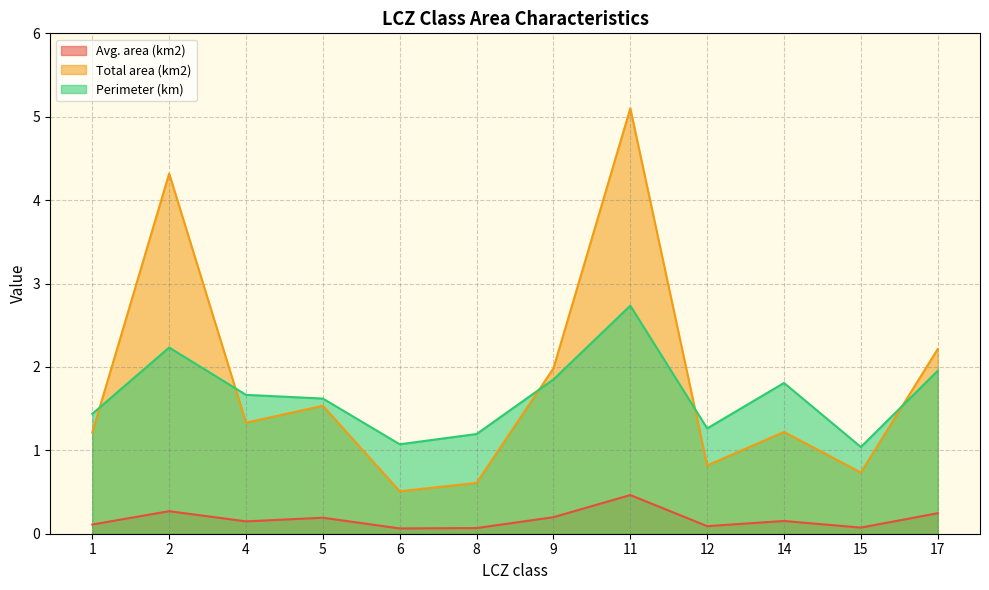

At which category is the sum across all series the highest?

11